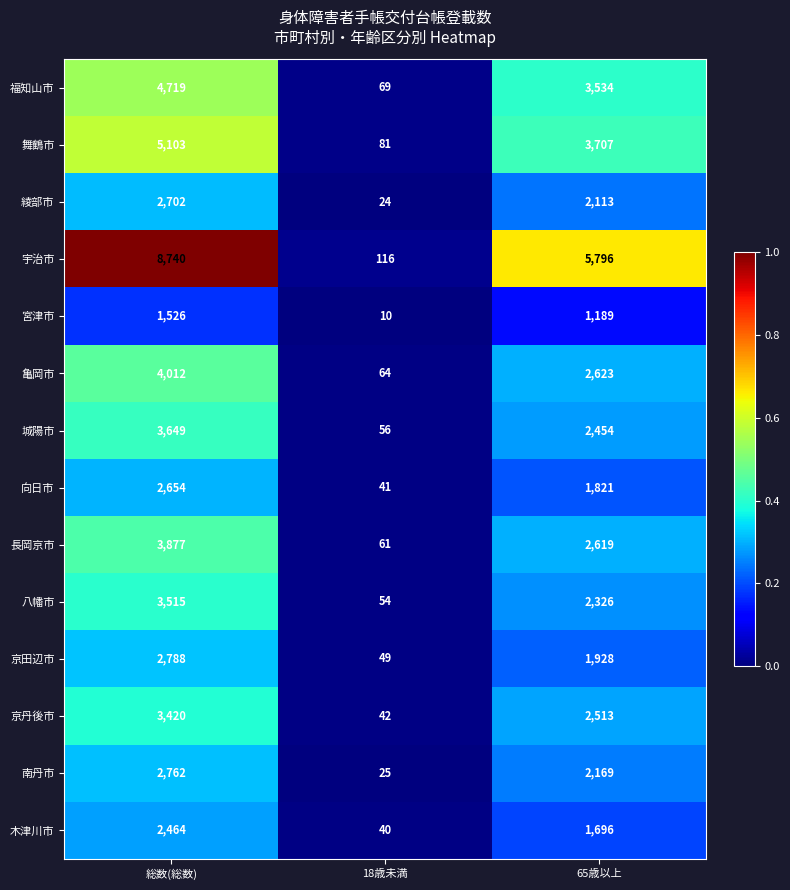

What is the sum of the 八幡市 values at 総数(総数) and 65歳以上?

5841